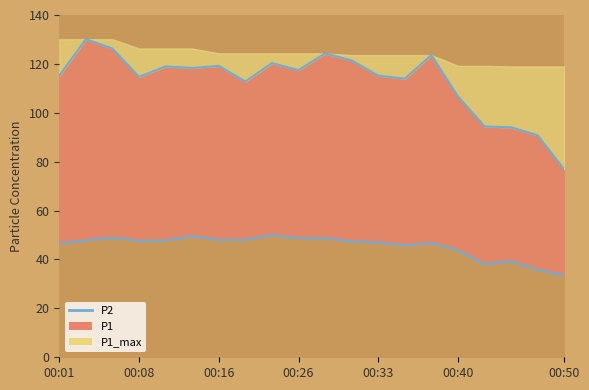

What value does the P2 line series have at 00:08?

47.6